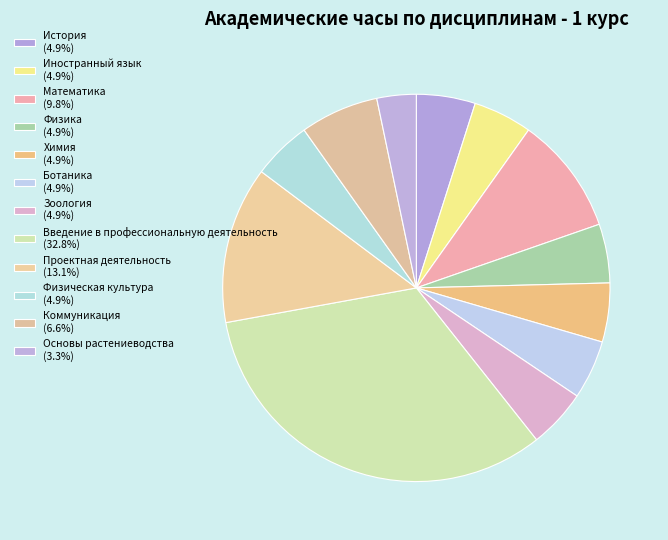

Rank the categories by value from highest to lowest.

Введение в профессиональную деятельность, Проектная деятельность, Математика, Коммуникация, История, Иностранный язык, Физика, Химия, Ботаника, Зоология, Физическая культура, Основы растениеводства